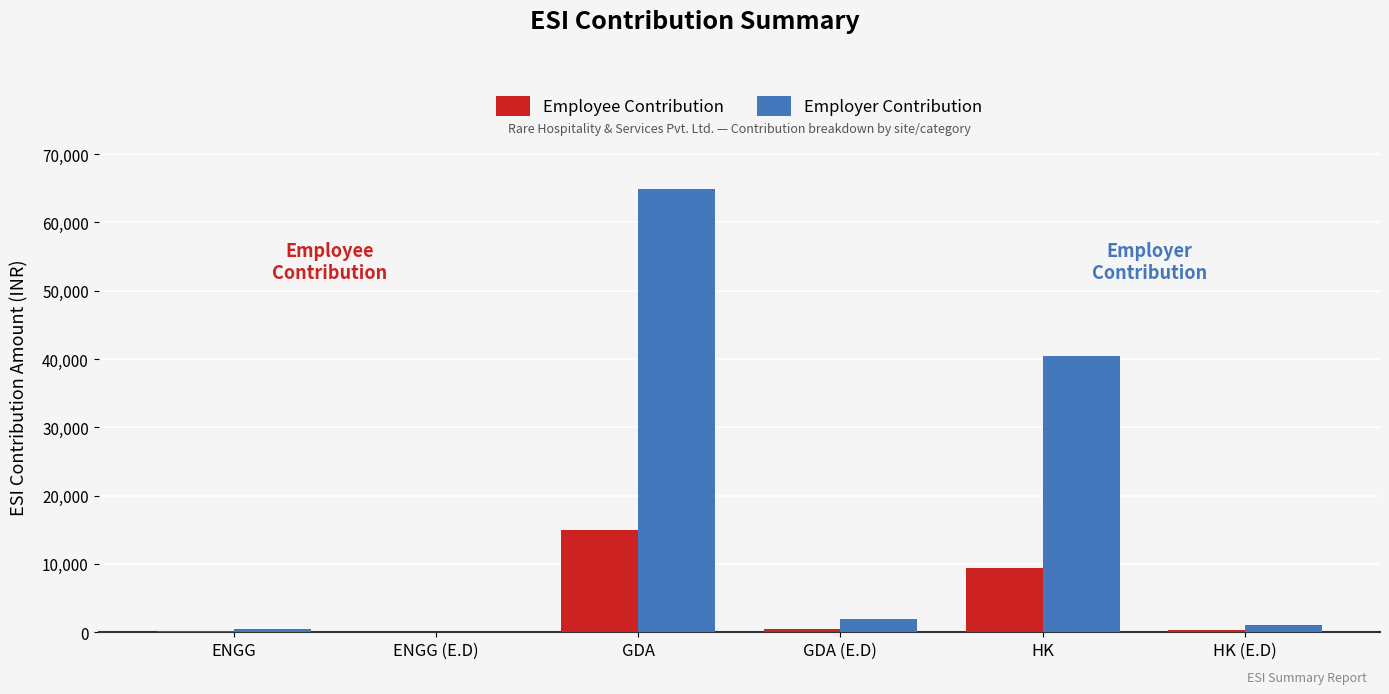

At which category is the sum across all series the highest?

GDA